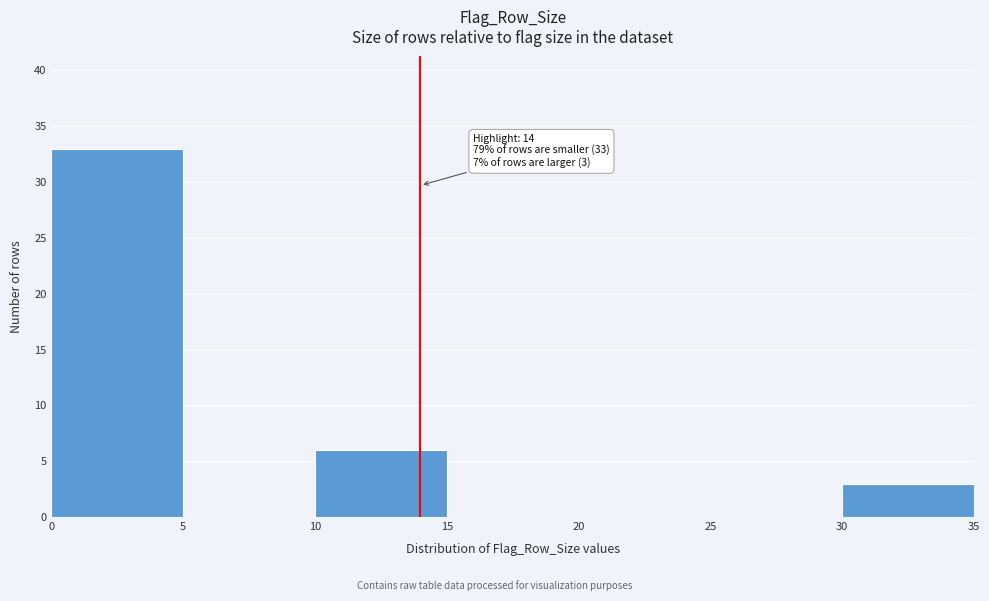

Over which range of the x-axis is the bar tallest?

0 to 5